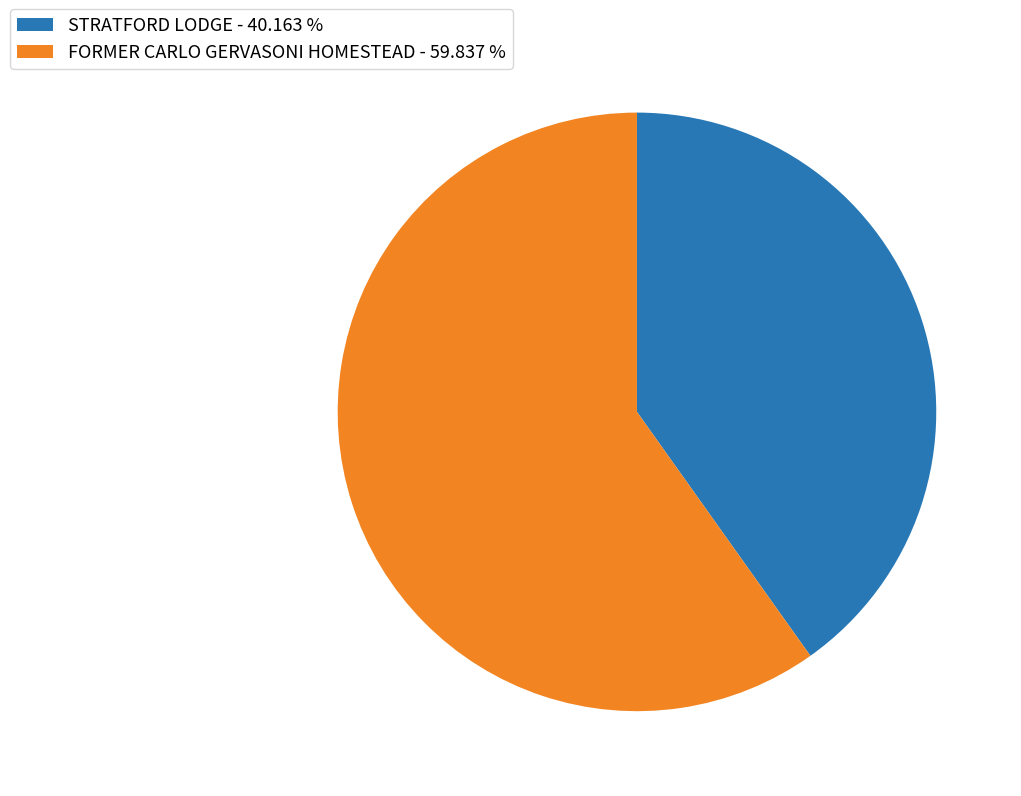

Which category has the smallest portion of the pie?

STRATFORD LODGE